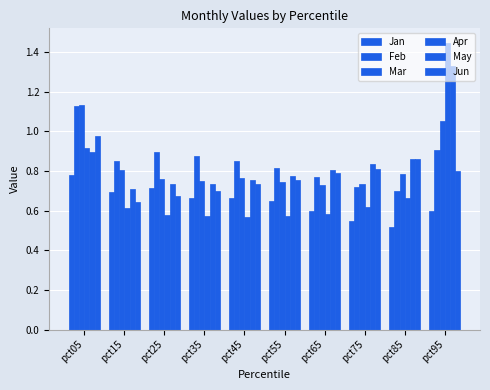

Reading right to left, extract all data points from this chart.

Jan: 0.6	0.5	0.5	0.6	0.6	0.7	0.7	0.7	0.7	0.8
Feb: 0.9	0.7	0.7	0.8	0.8	0.9	0.9	0.9	0.9	1.1
Mar: 1.1	0.8	0.7	0.7	0.7	0.8	0.8	0.8	0.8	1.1
Apr: 1.4	0.7	0.6	0.6	0.6	0.6	0.6	0.6	0.6	0.9
May: 1.3	0.9	0.8	0.8	0.8	0.8	0.7	0.7	0.7	0.9
Jun: 0.8	0.9	0.8	0.8	0.8	0.7	0.7	0.7	0.6	1.0